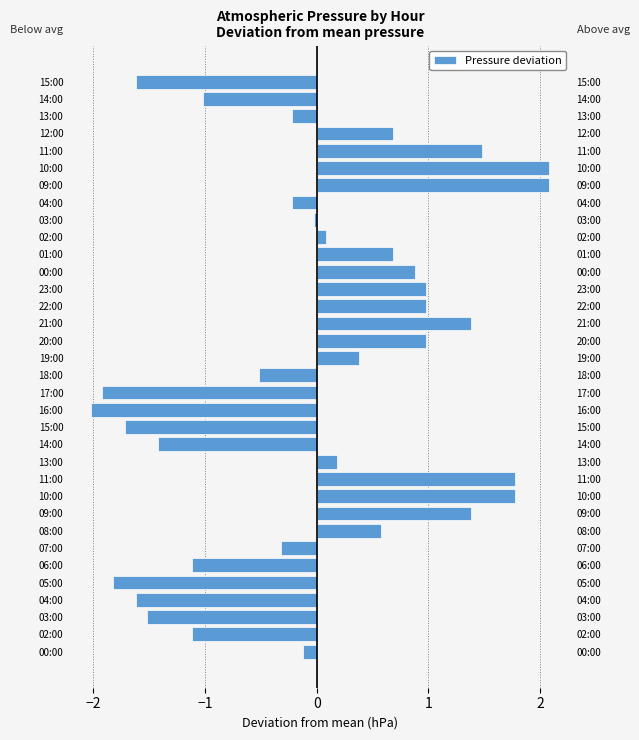

The chart shows a value of -1.6 at 04:00. True or false?

True